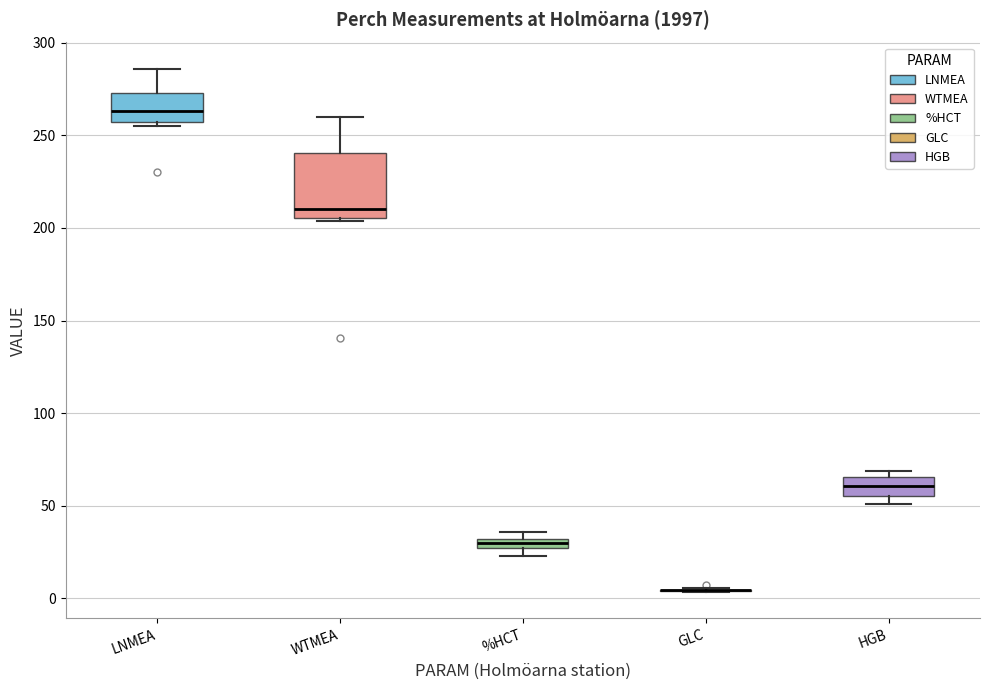

Comparing the boxes themselves (not the whiskers), which one is the tallest?

WTMEA